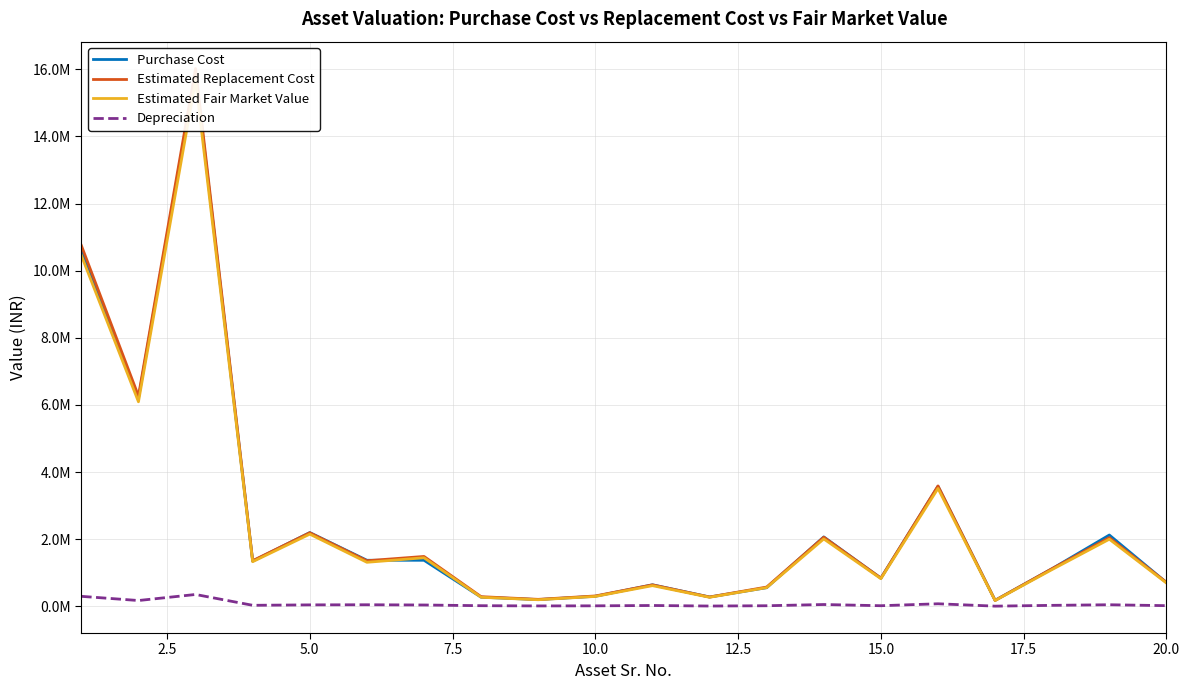

What is the maximum value shown in the chart?

16021669.6